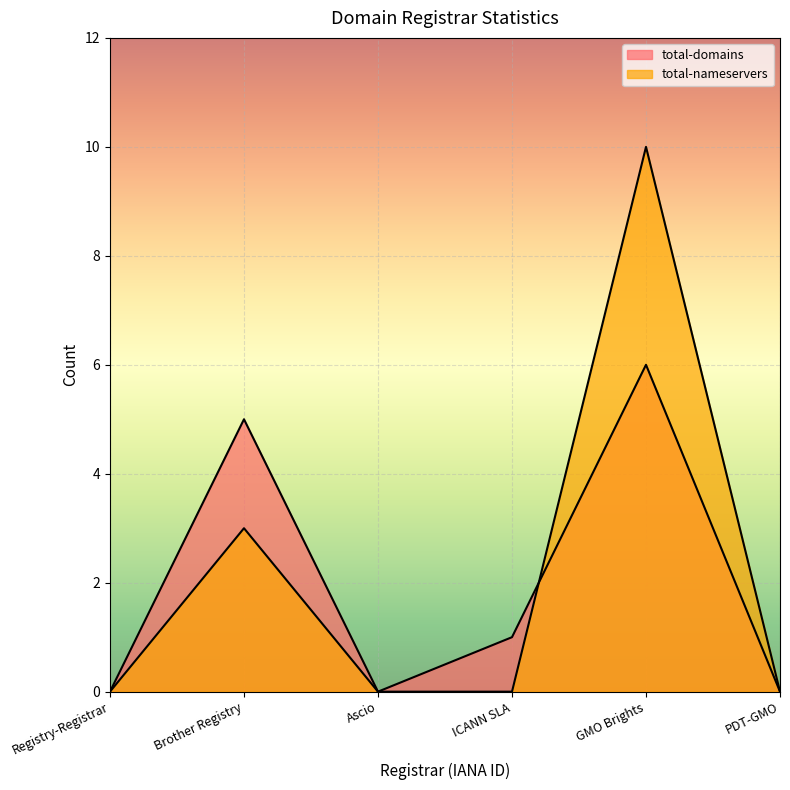

List the series in order of their peak value, lowest first.

total-domains, total-nameservers